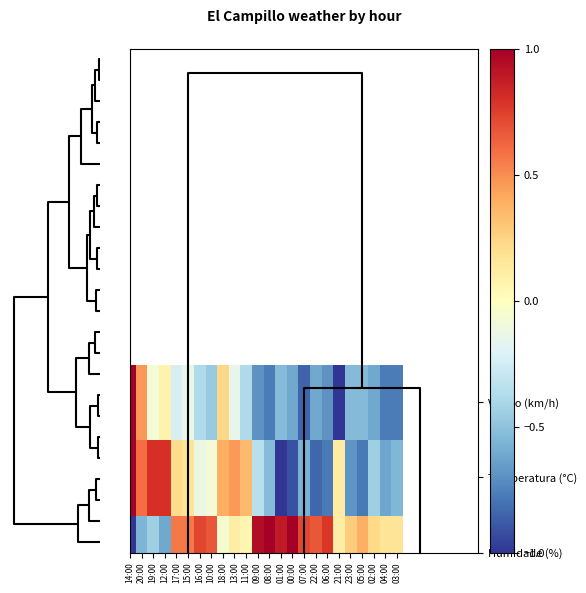

How many data points does each series have?

24